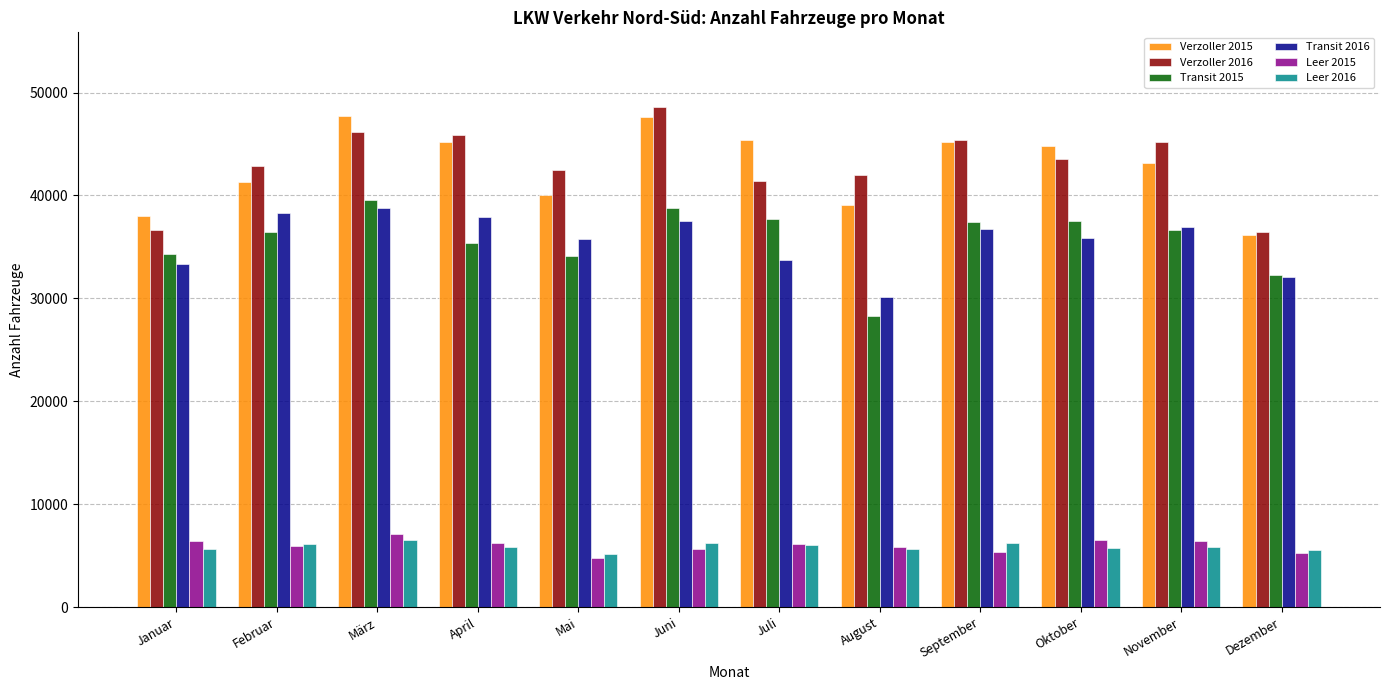

What is the sum of the Leer 2016 values at Oktober and September?

11912